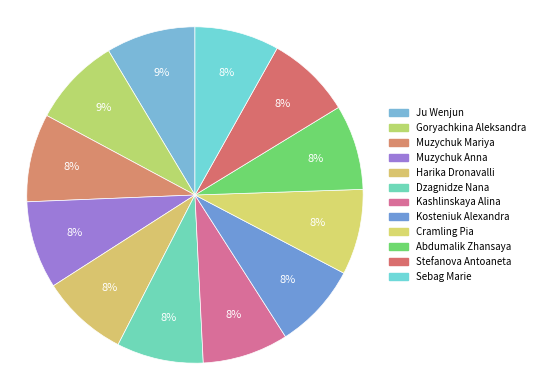

The Sebag Marie slice represents 8% of the pie. True or false?

True